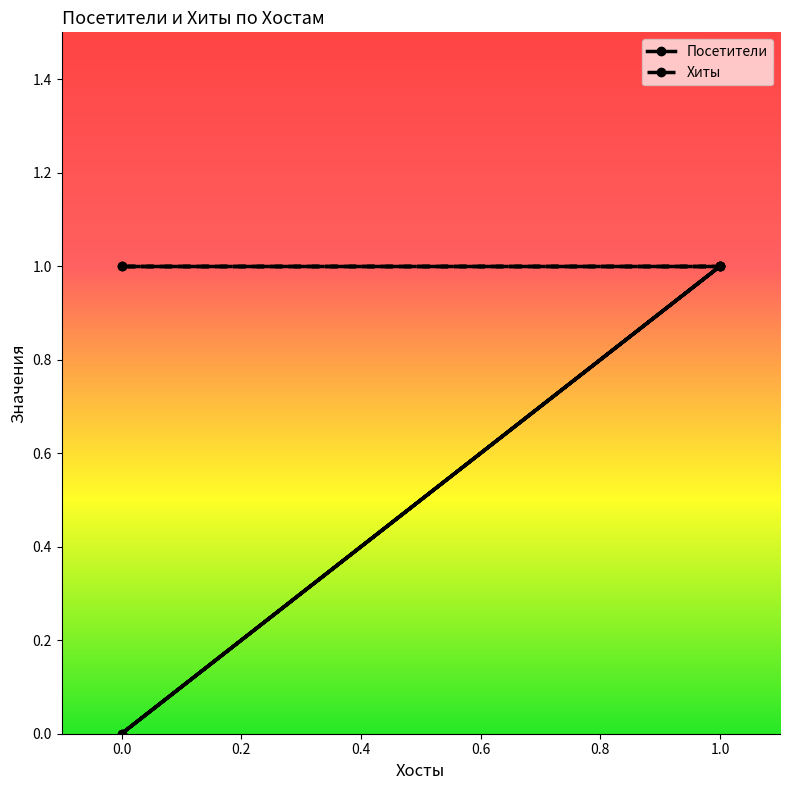

Reading left to right, transcribe all the data shown in this chart.

Посетители: 0	1	0	1
Хиты: 1	1	1	1